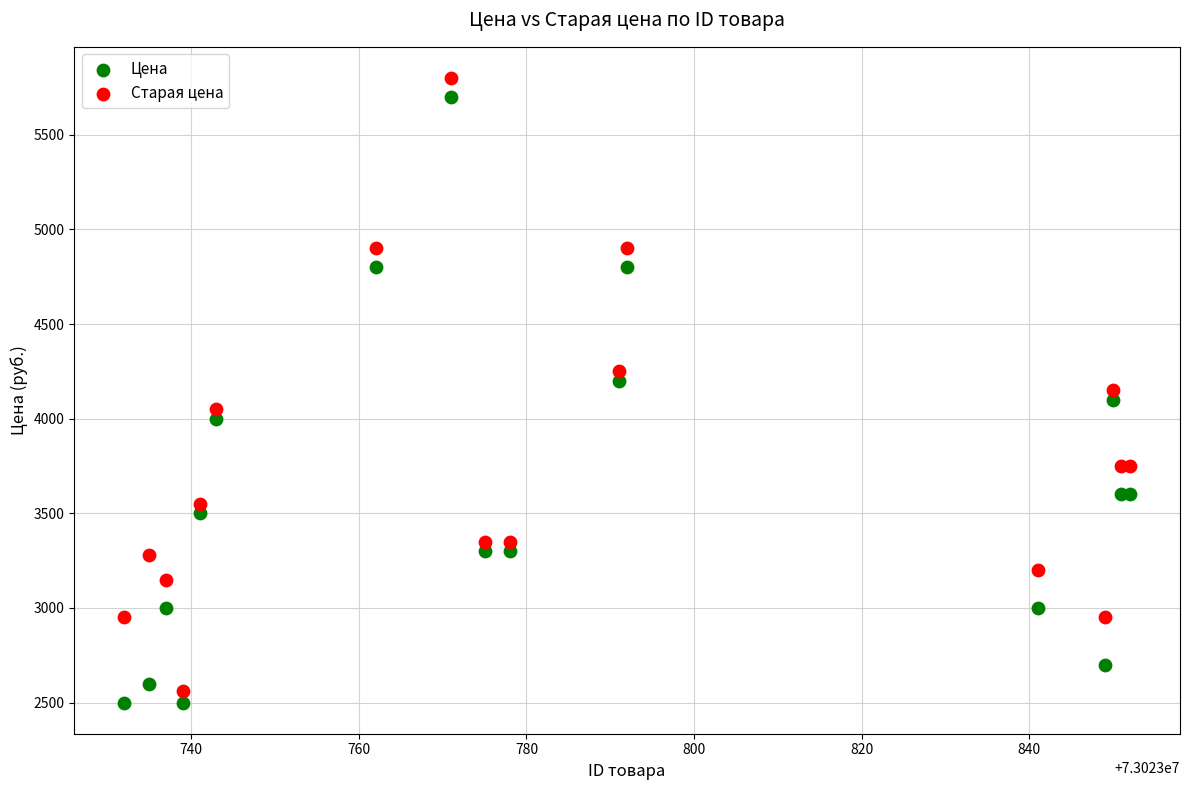

What is the X range (max minus min) for the scatter plot?

120